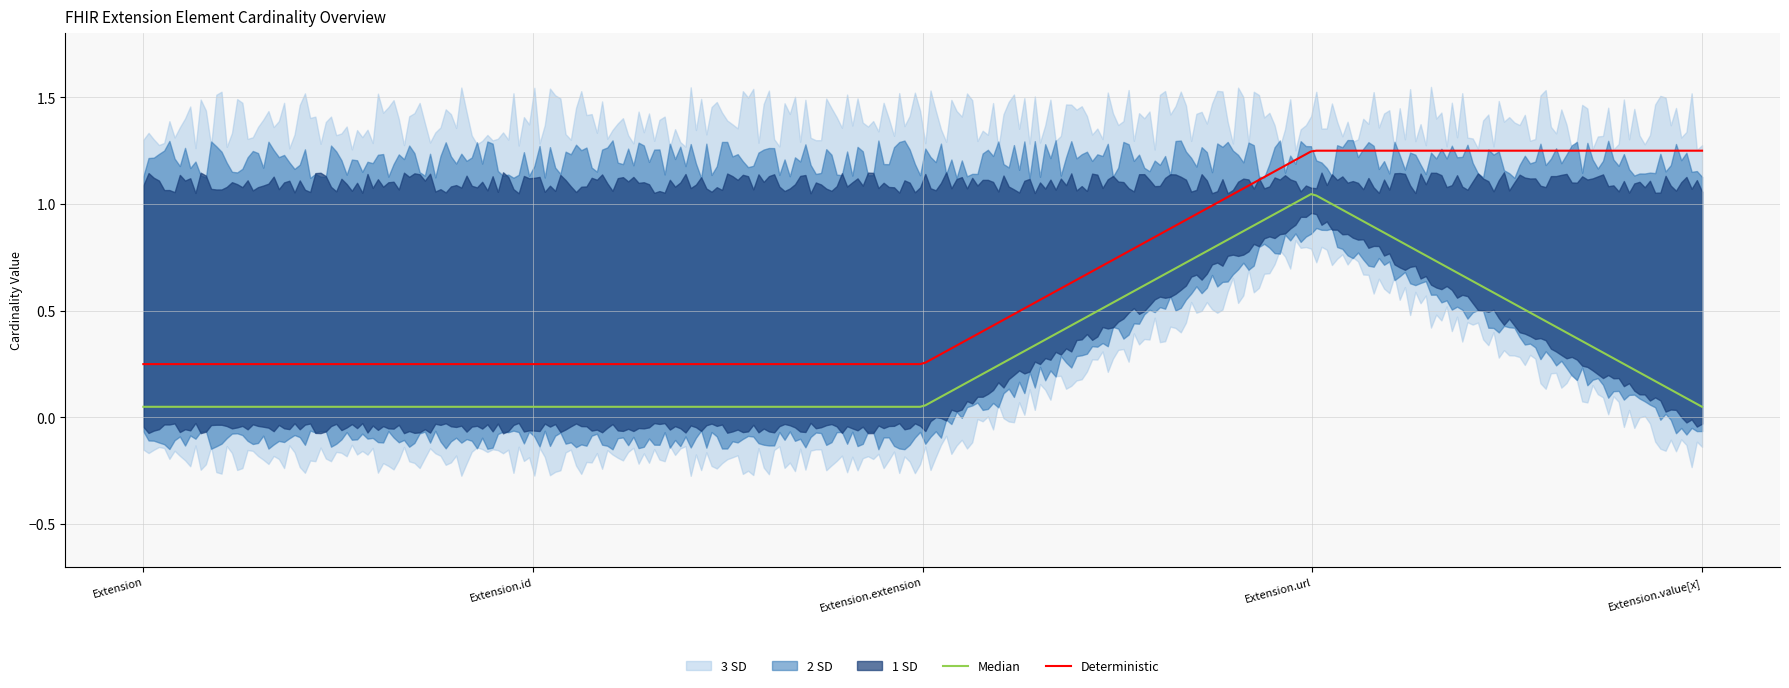

What is the difference between the Base Min values at Extension and Extension.url?

1